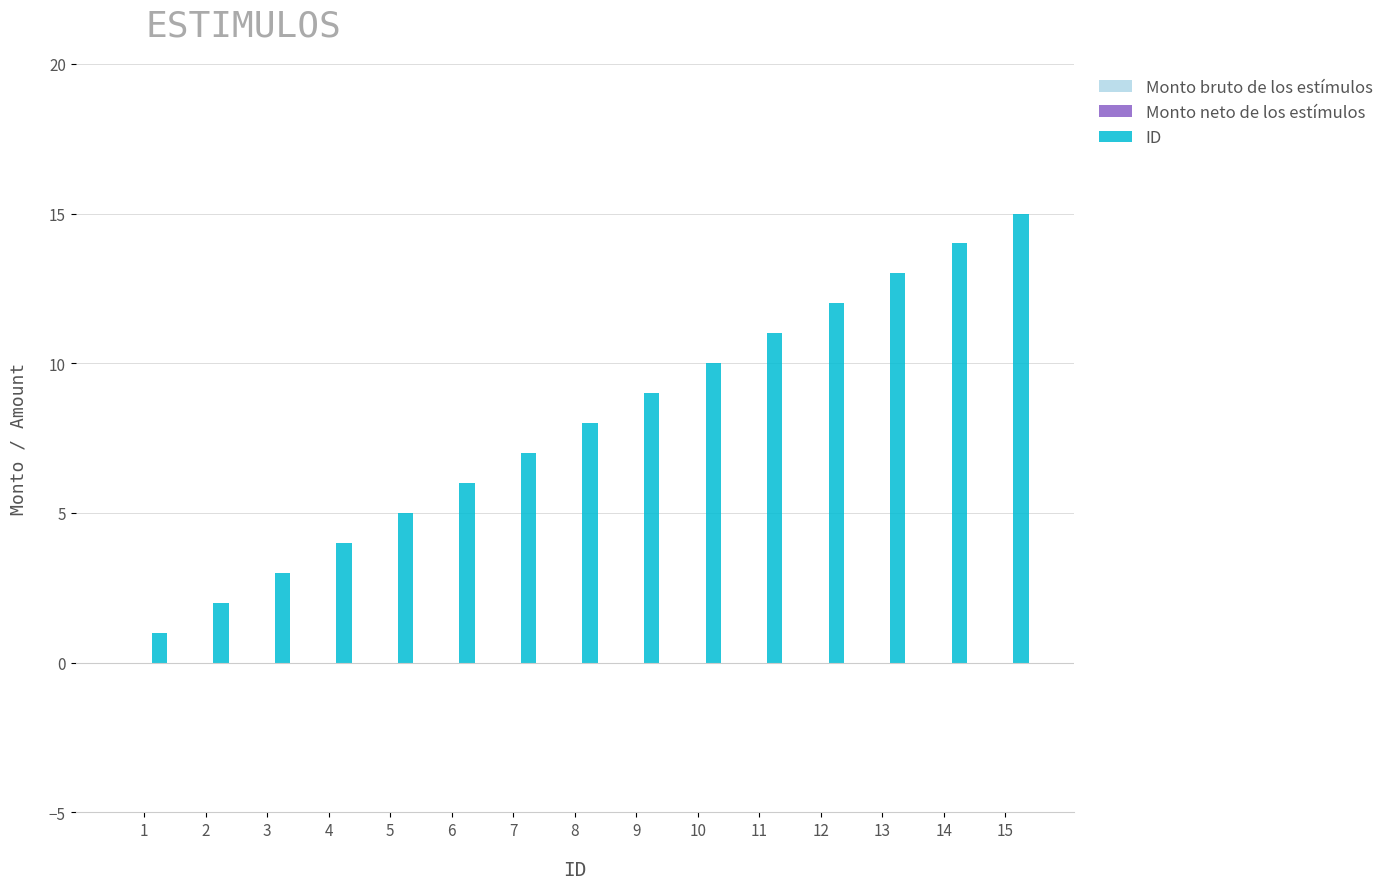

Between 4 and 1, which is larger?

4